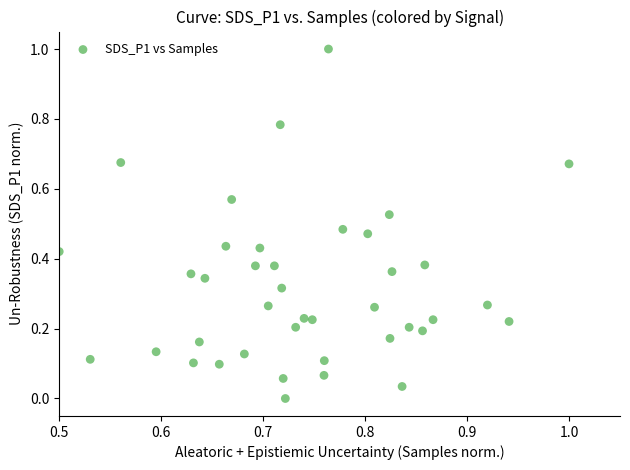

What is the range of Y values (max minus min)?

1.0